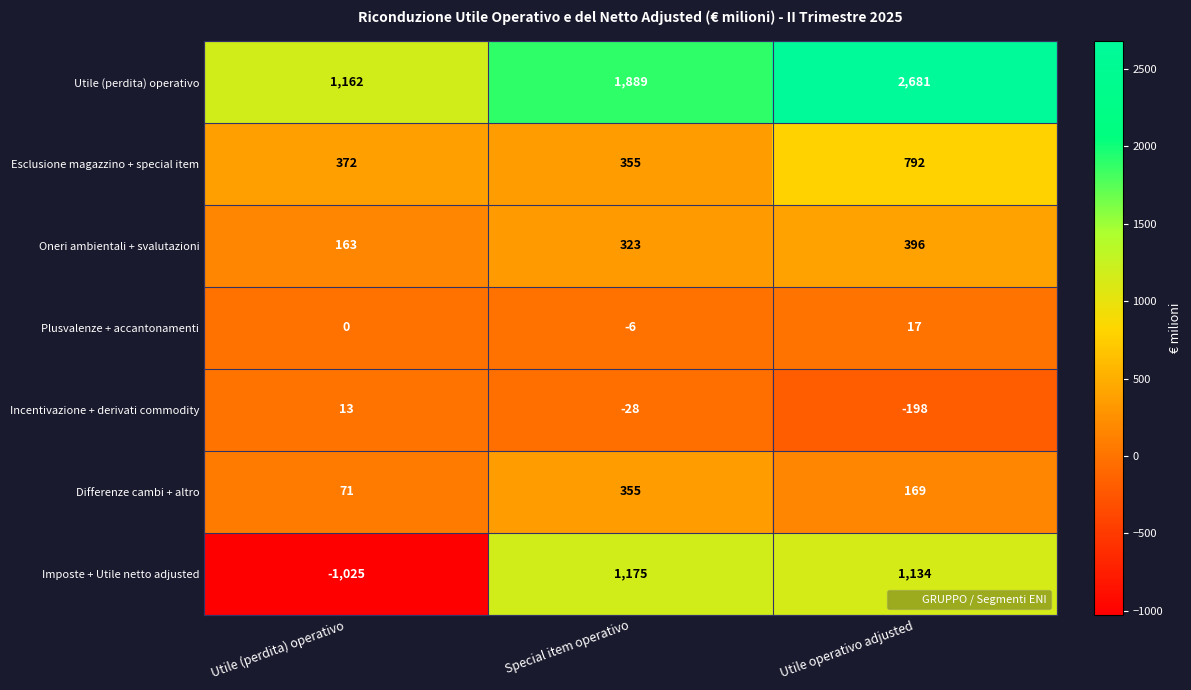

How many data points in Incentivazione + derivati commodity are less than -28?

1